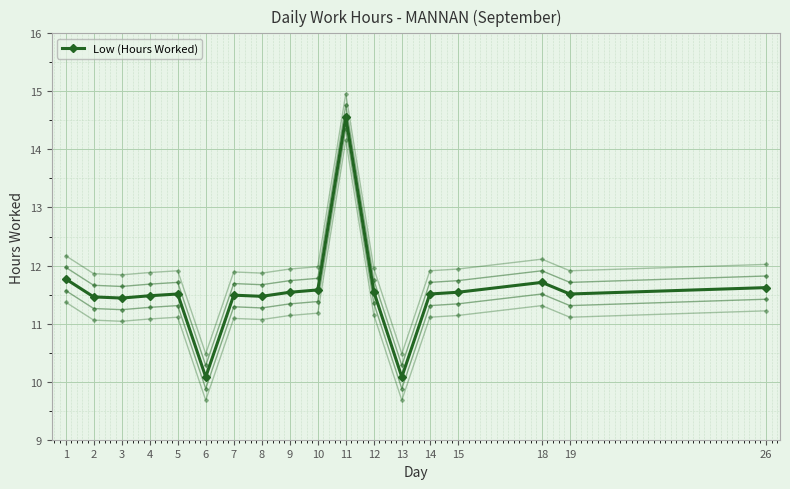

What is the maximum value shown in the chart?

14.6